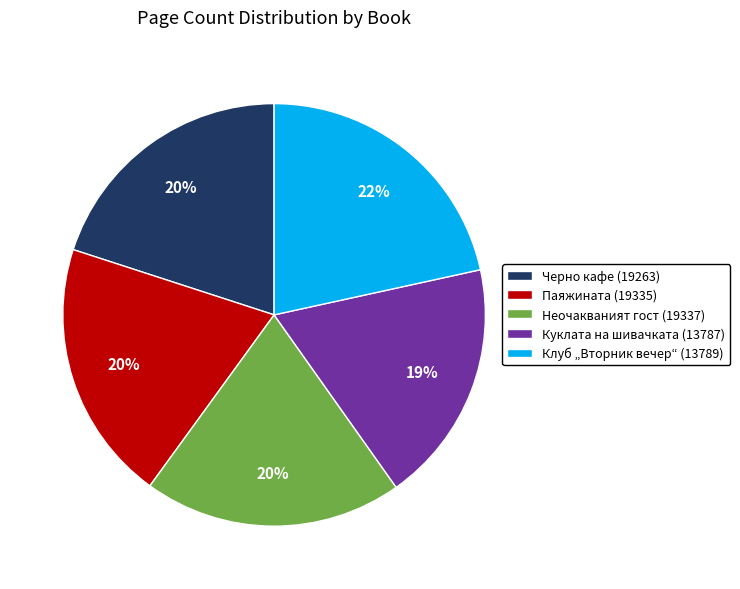

Which has a higher value, Паяжината (19335) or Куклата на шивачката (13787)?

Паяжината (19335)